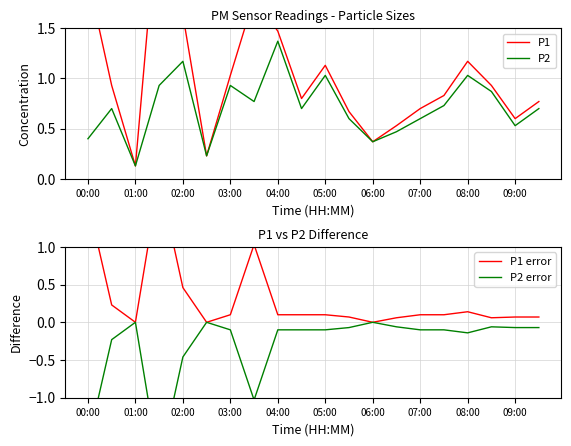

The P2 series shows 0.3 at 11. True or false?

False